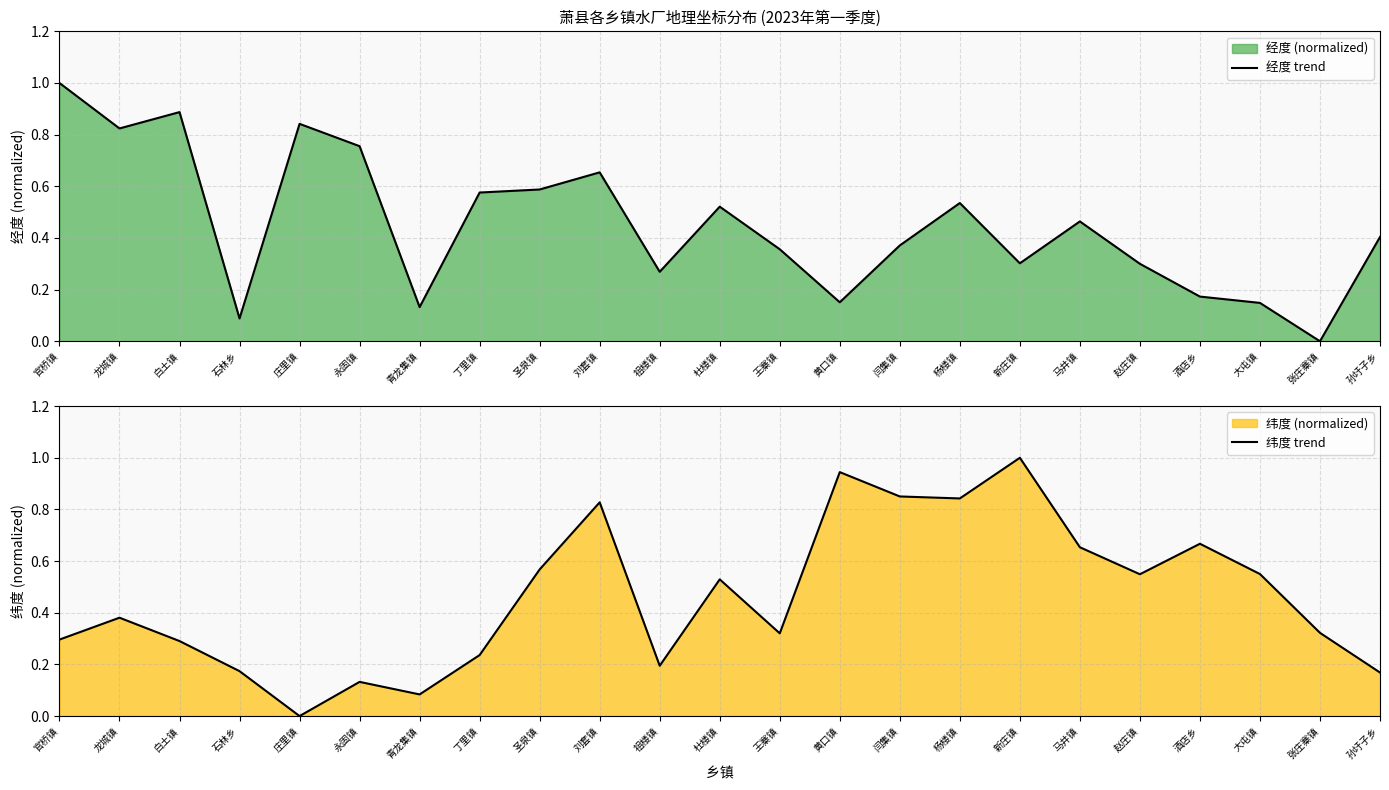

True or false: 纬度 trend and 经度 trend intersect in this chart.

True